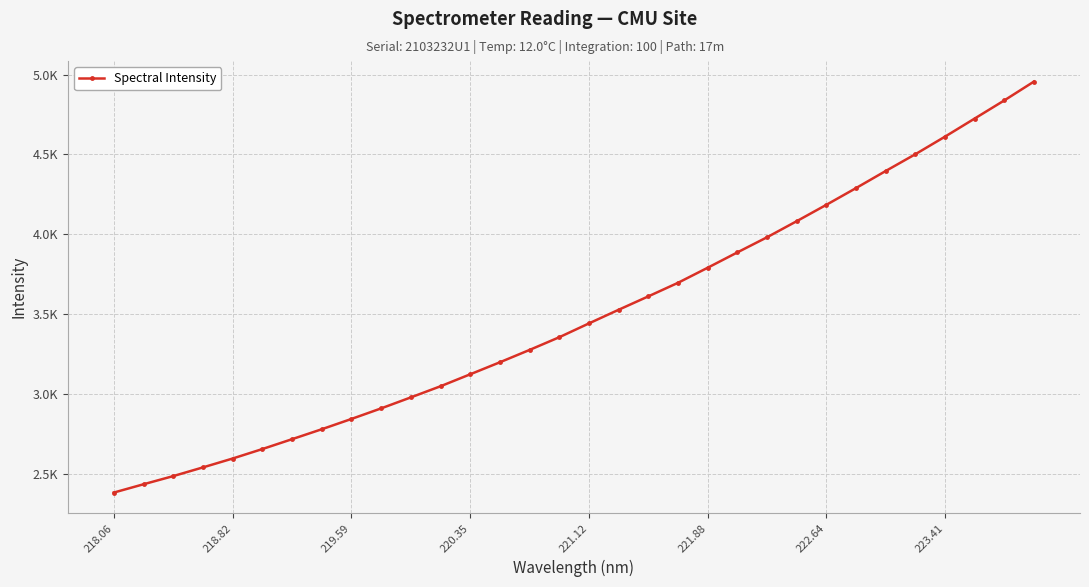

Does the chart have visible grid lines?

Yes